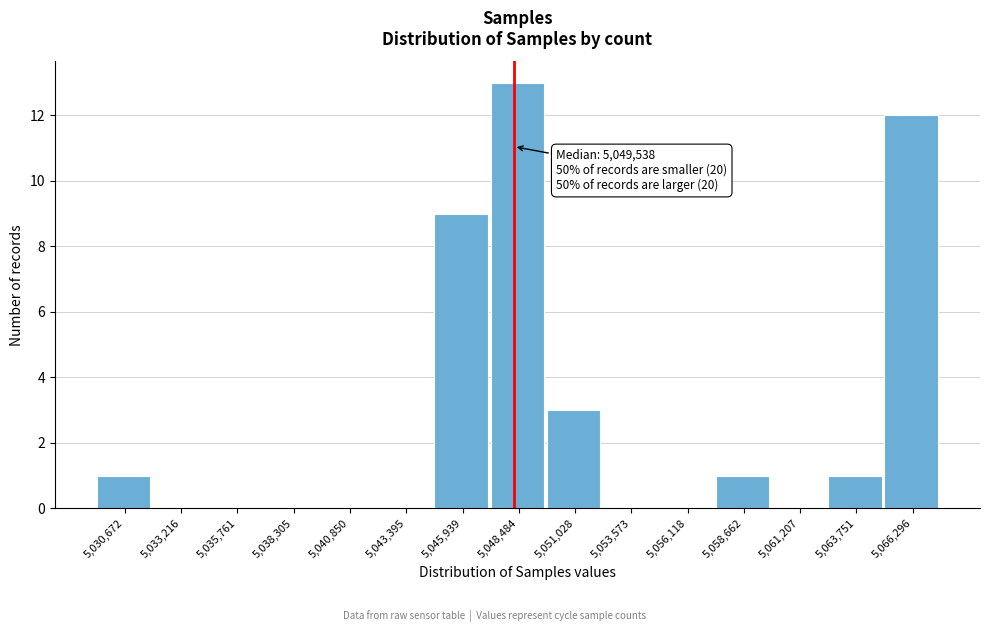

Reading left to right, list all the values displayed in this chart.

5,030,672=1	5,033,216=0	5,035,761=0	5,038,305=0	5,040,850=0	5,043,395=0	5,045,939=9	5,048,484=13	5,051,028=3	5,053,573=0	5,056,118=0	5,058,662=1	5,061,207=0	5,063,751=1	5,066,296=12